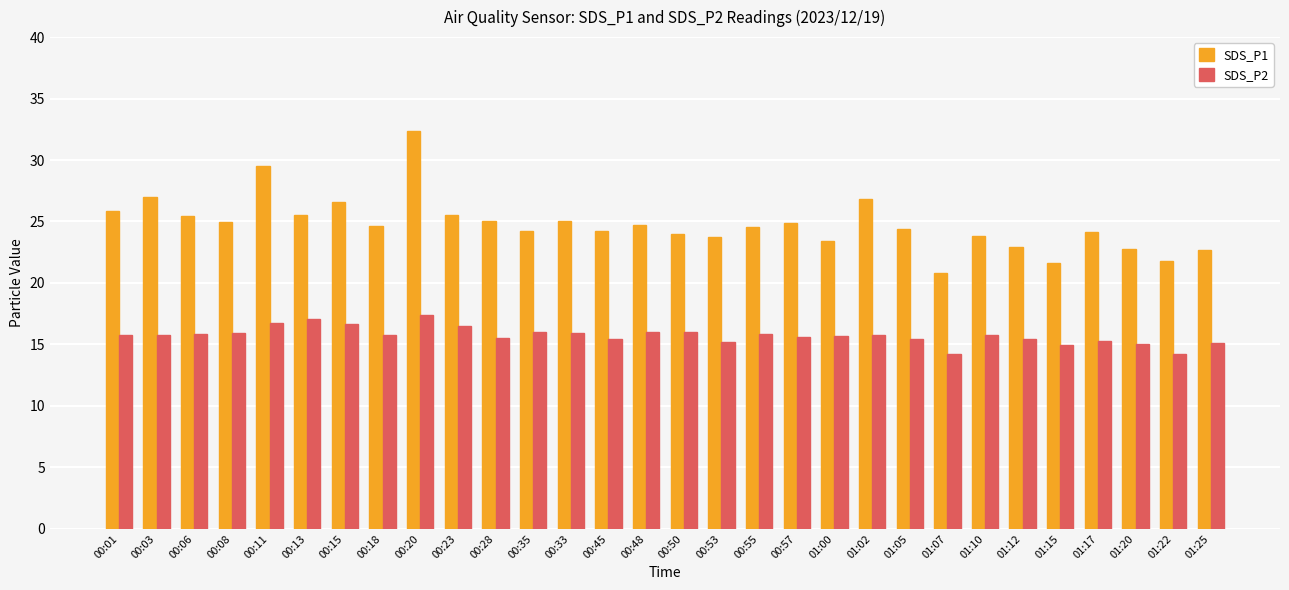

True or false: SDS_P1 has a value of 24.4 at 01:05.

True